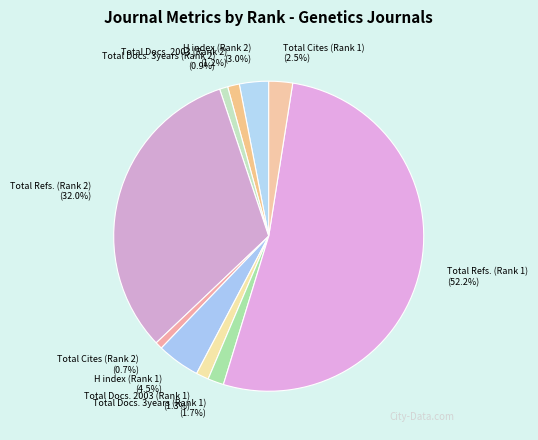

Which category accounts for the majority?

Total Refs. (Rank 1)